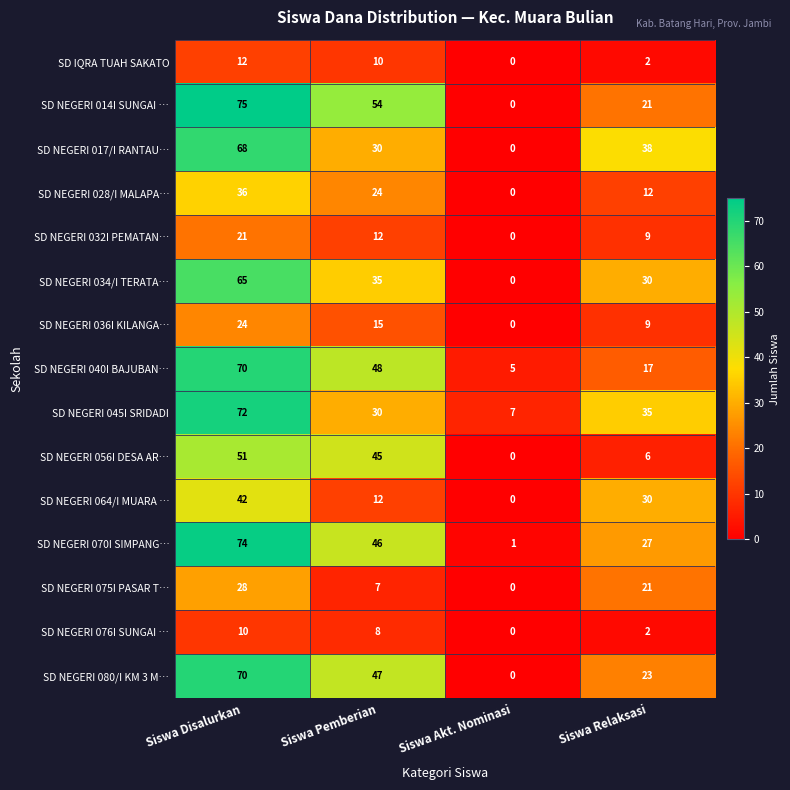

True or false: SD NEGERI 075I PASAR T… has a value of 21 at Siswa Relaksasi.

True